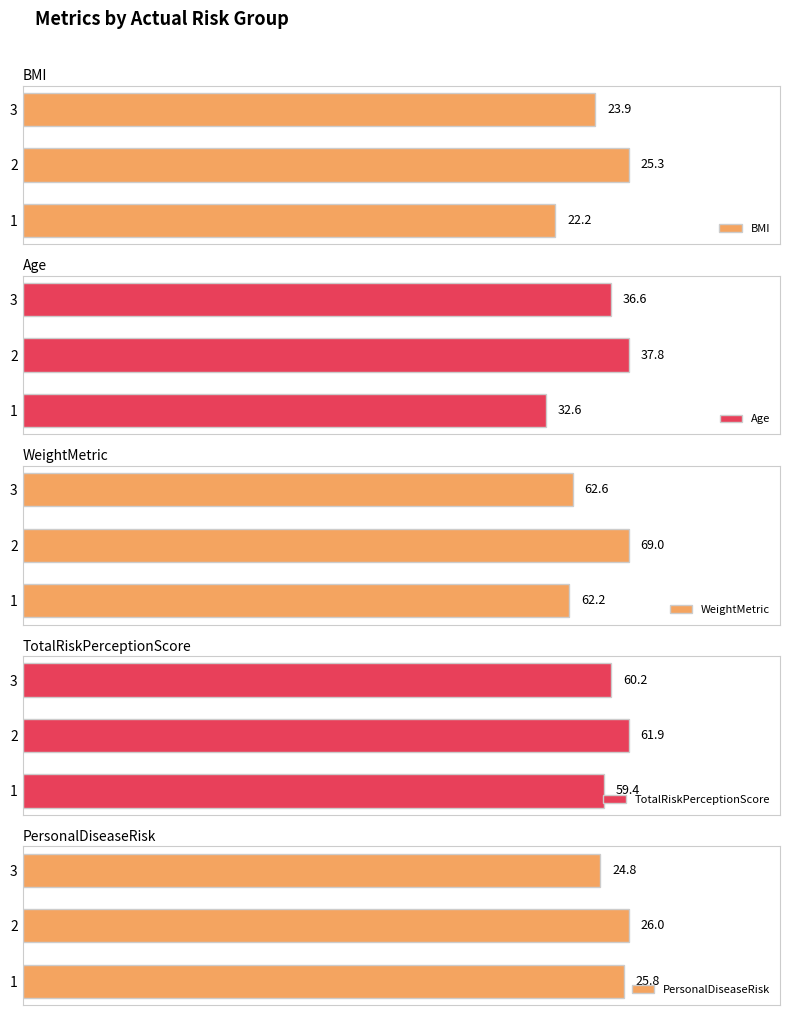

Rank the categories by WeightMetric value from lowest to highest.

1, 3, 2